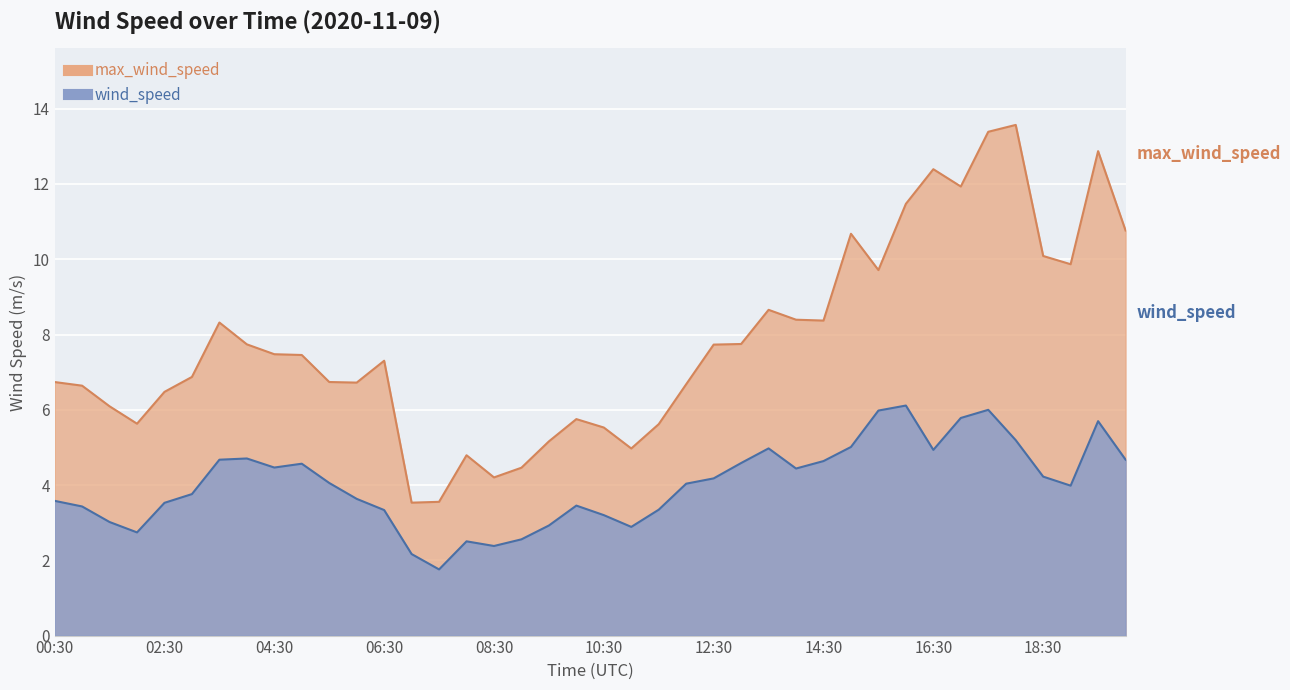

Reading right to left, what are all the values shown in this chart?

wind_speed: 20:00=4.7	19:30=5.7	19:00=4.0	18:30=4.2	18:00=5.2	17:30=6.0	17:00=5.8	16:30=4.9	16:00=6.1	15:30=6.0	15:00=5.0	14:30=4.6	14:00=4.4	13:30=5.0	13:00=4.6	12:30=4.2	12:00=4.0	11:30=3.3	11:00=2.9	10:30=3.2	10:00=3.5	09:30=2.9	09:00=2.6	08:30=2.4	08:00=2.5	07:30=1.8	07:00=2.2	06:30=3.3	06:00=3.6	05:30=4.1	05:00=4.6	04:30=4.5	04:00=4.7	03:30=4.7	03:00=3.8	02:30=3.5	02:00=2.7	01:30=3.0	01:00=3.4	00:30=3.6
max_wind_speed: 20:00=10.8	19:30=12.9	19:00=9.9	18:30=10.1	18:00=13.6	17:30=13.4	17:00=11.9	16:30=12.4	16:00=11.5	15:30=9.7	15:00=10.7	14:30=8.4	14:00=8.4	13:30=8.7	13:00=7.7	12:30=7.7	12:00=6.7	11:30=5.6	11:00=5.0	10:30=5.5	10:00=5.8	09:30=5.2	09:00=4.5	08:30=4.2	08:00=4.8	07:30=3.6	07:00=3.5	06:30=7.3	06:00=6.7	05:30=6.7	05:00=7.5	04:30=7.5	04:00=7.7	03:30=8.3	03:00=6.9	02:30=6.5	02:00=5.6	01:30=6.1	01:00=6.6	00:30=6.7